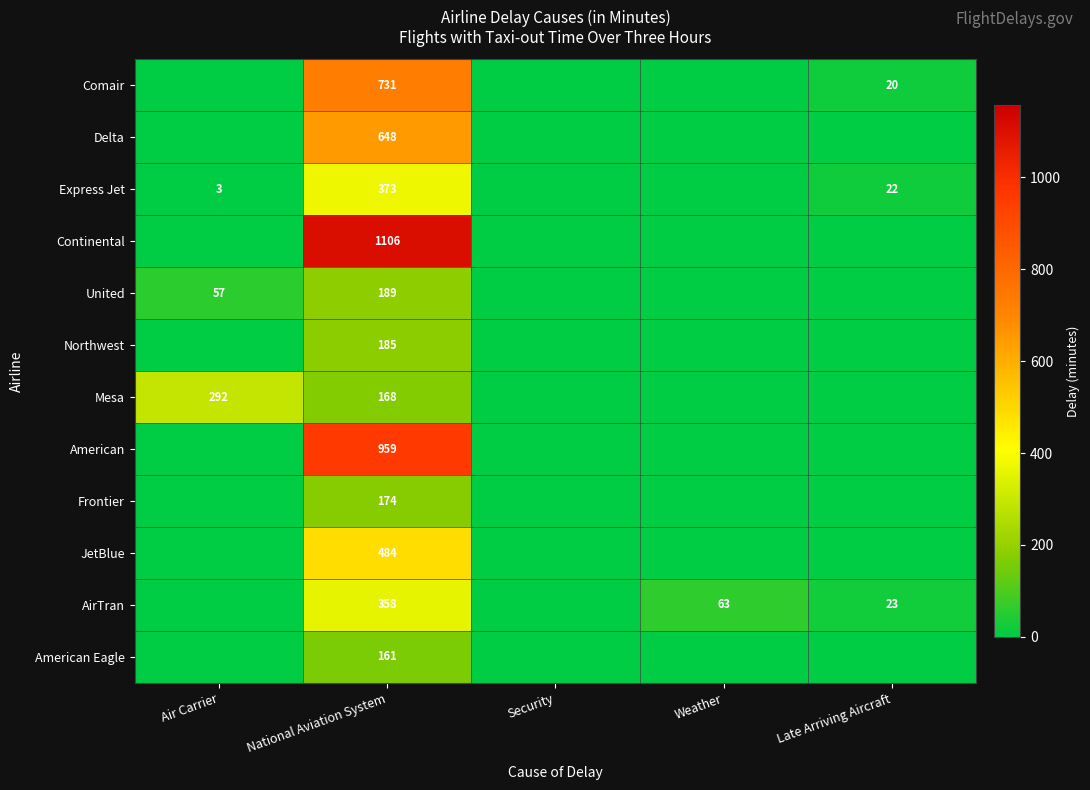

The Comair series shows 32 at Late Arriving Aircraft. True or false?

False